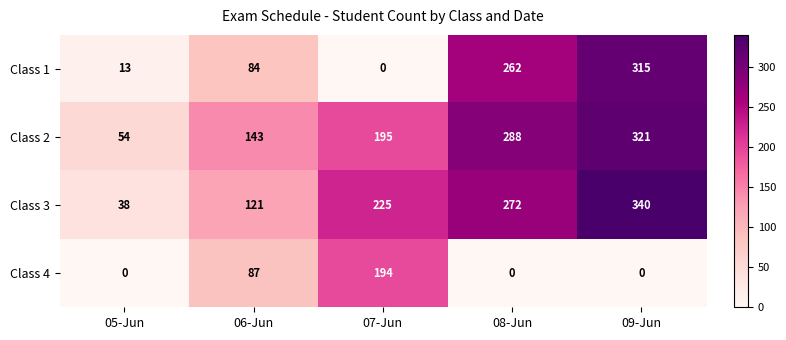

At which category does the chart reach its peak across all series?

09-Jun